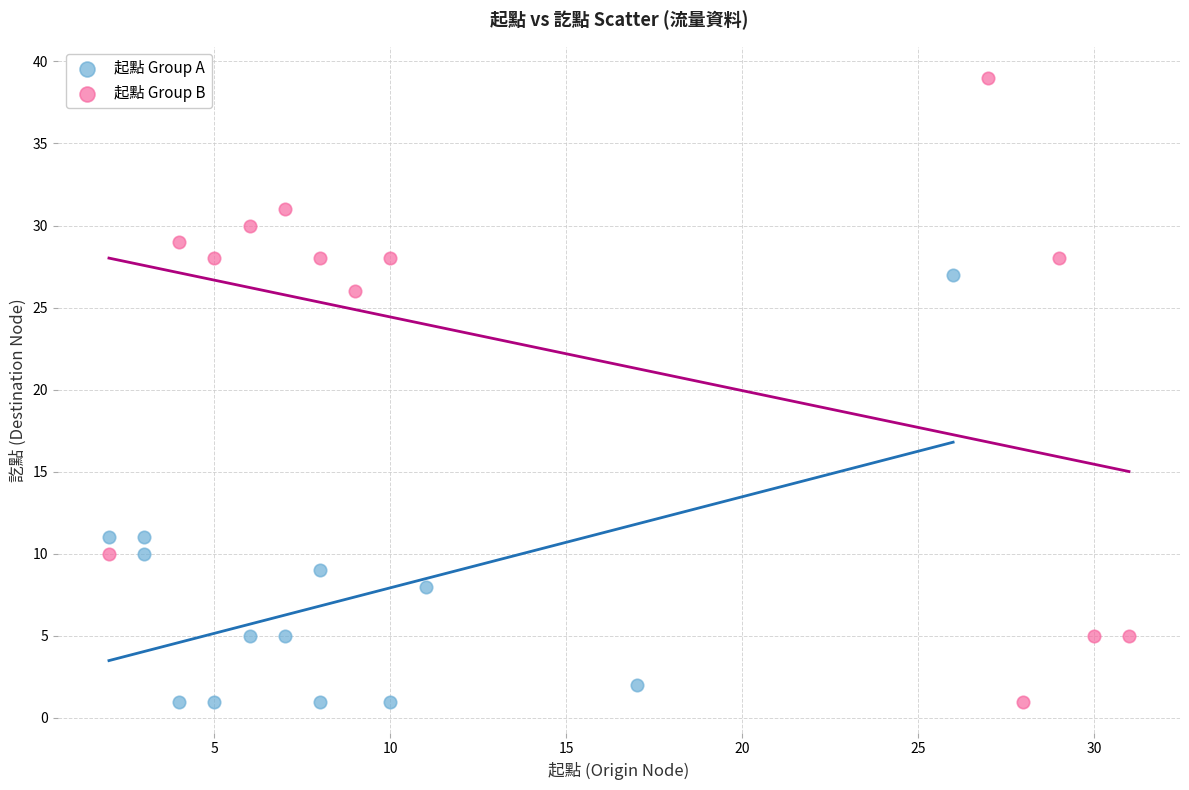

Which series contains the highest Y value?

起點 Group B